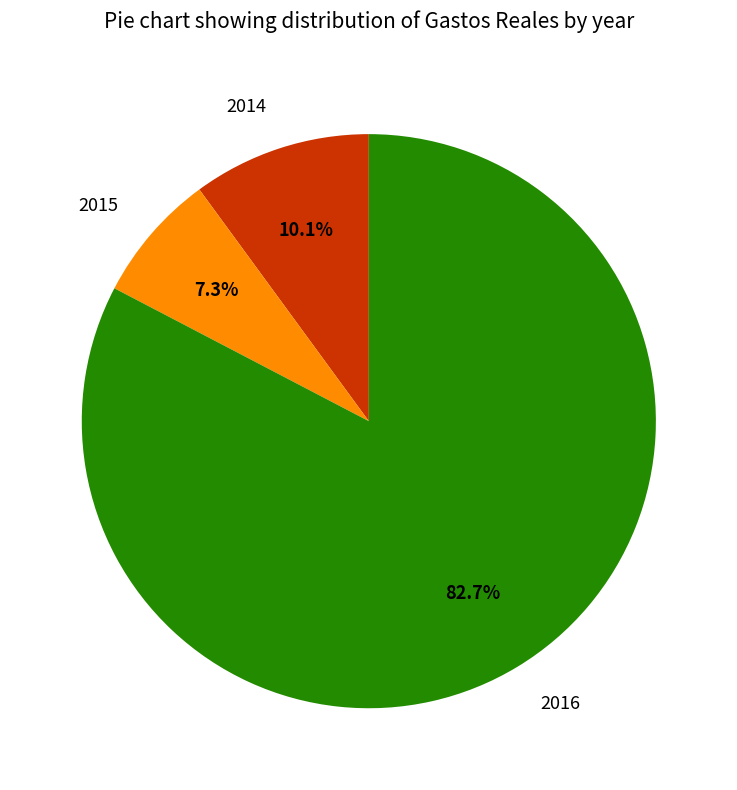

To the nearest percent, what is the difference between the largest and smallest slice percentages?

75%